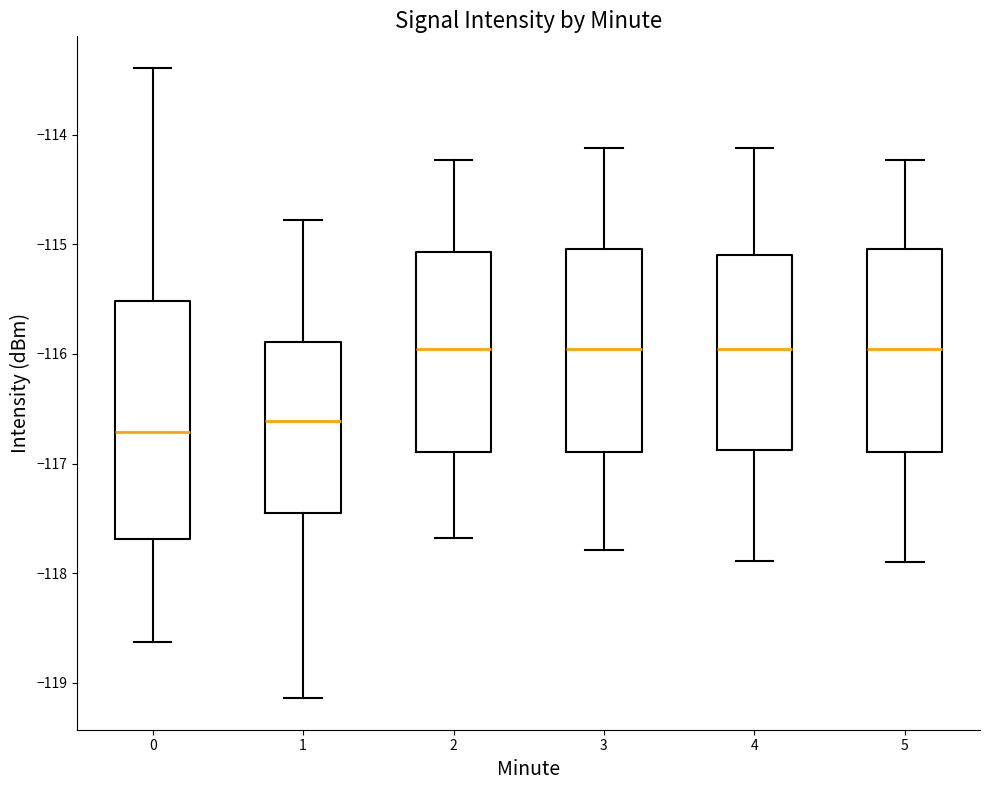

Where is the upper edge of the box at x = 1 on the y-axis? The values are not printed on the chart, so give them approximately, as read against the axis.

-115.9